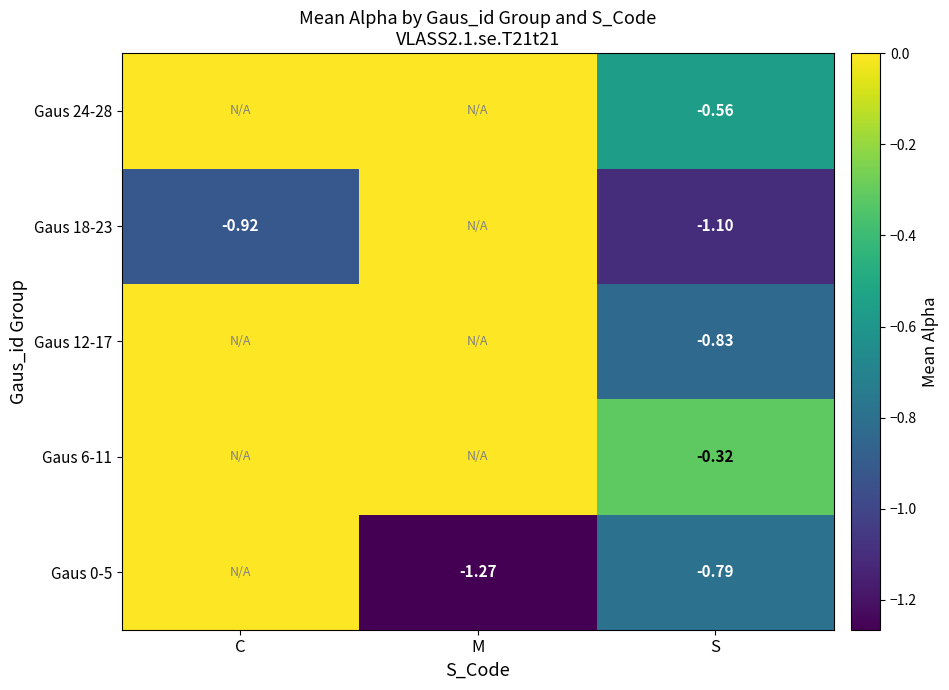

What is the total value across all series at C?

-0.9